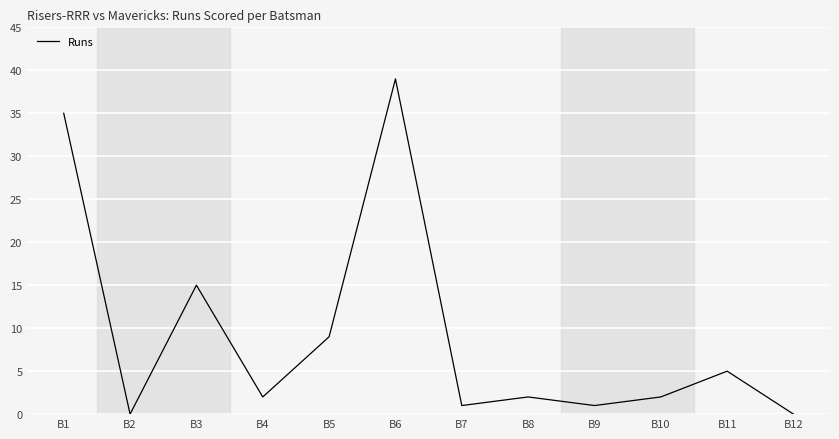

How many interior local valleys (lower than both neighbors) does the data have?

4